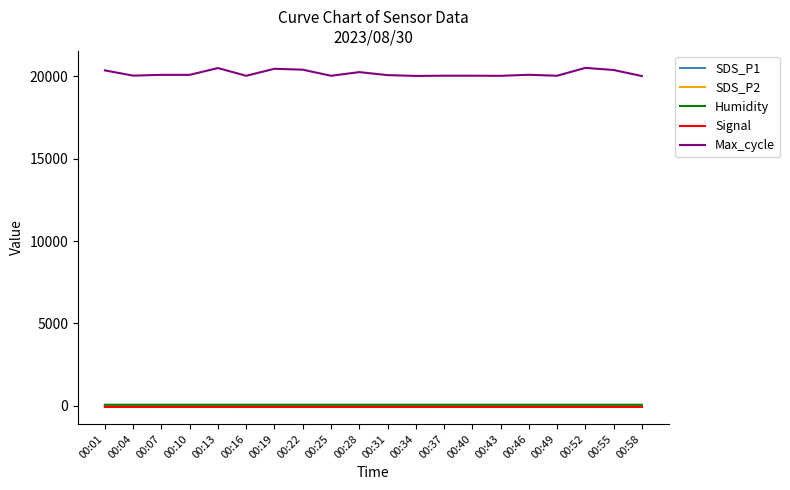

True or false: Humidity and Max_cycle intersect in this chart.

False